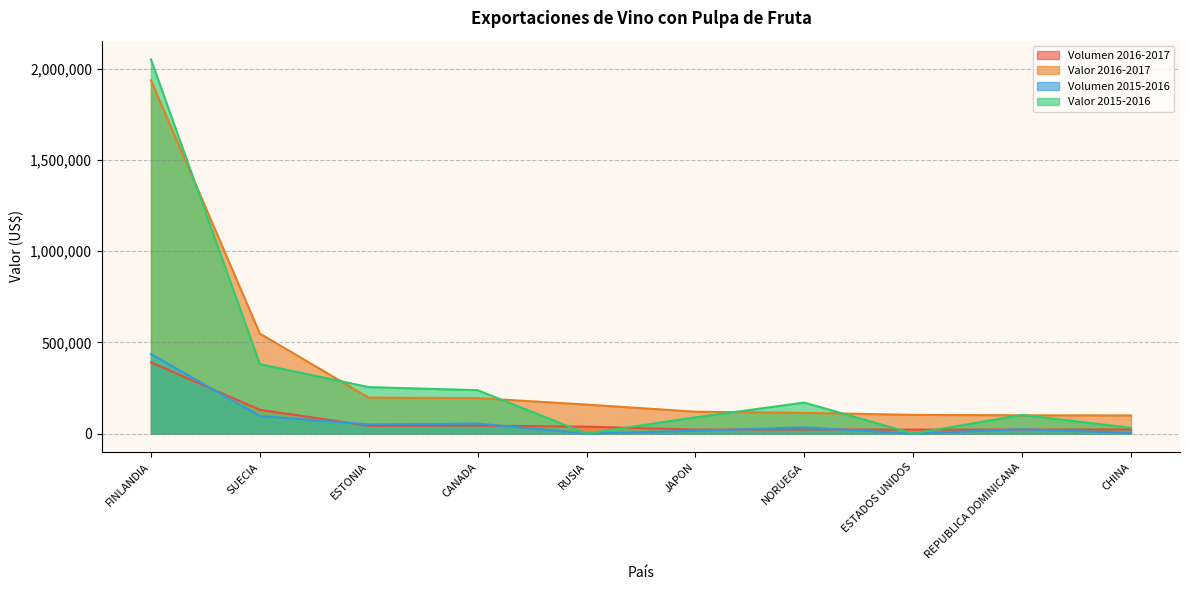

Reading left to right, extract all data points from this chart.

Volumen 2016-2017: 390186.0	130248.0	42625.5	43482.0	37798.5	21738.0	22620.0	21816.0	21945.0	22725.0
Valor 2016-2017: 1936685.0	547978.7	197048.3	194349.0	158797.4	119772.0	113260.0	102465.0	99895.0	99345.0
Volumen 2015-2016: 435345.0	96228.0	50491.5	54741.0	0.0	15120.0	33930.0	0.0	23250.0	3807.0
Valor 2015-2016: 2051139.9	380669.0	254551.0	237847.3	0.0	89040.0	169710.0	0.0	101950.0	31338.0